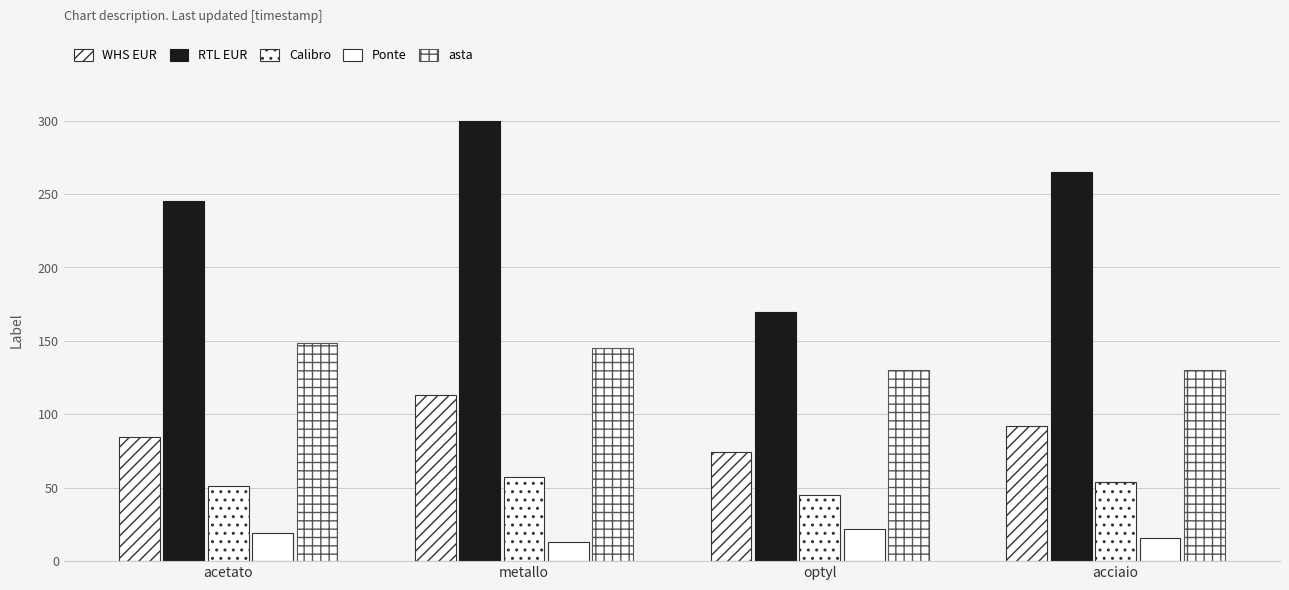

Rank the series by their average value, from lowest to highest.

Ponte, Calibro, WHS EUR, asta, RTL EUR